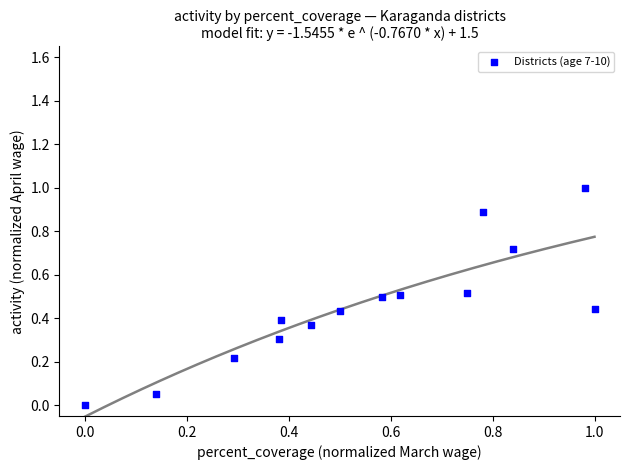

What is the range of X values (max minus min)?

1.0